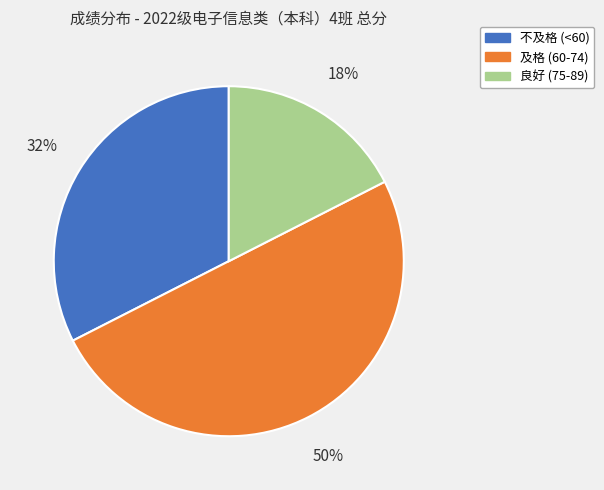

To the nearest percent, what is the average slice percentage?

33%